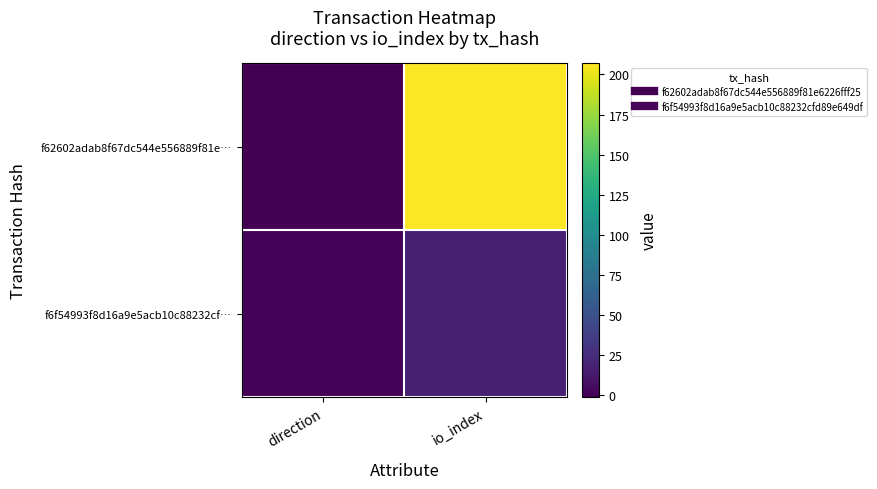

Between direction and io_index, which series saw the biggest shift?

f62602adab8f67dc544e556889f81e…